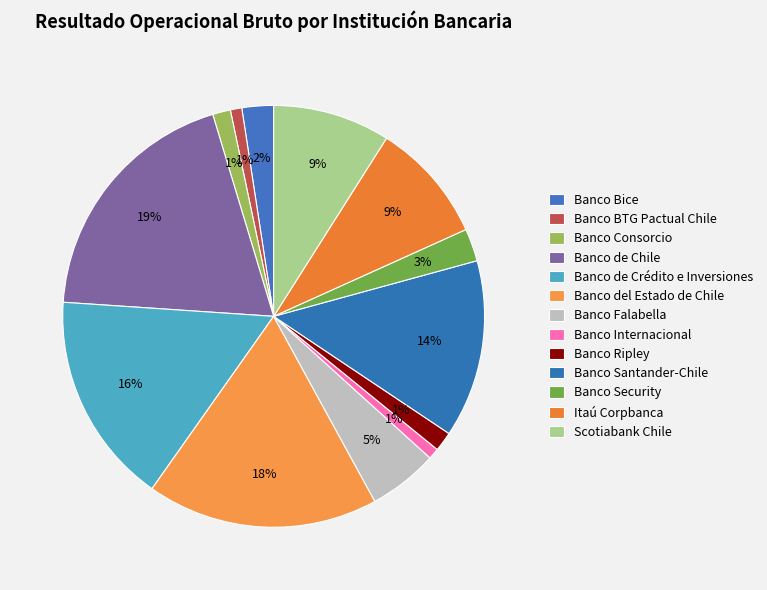

To the nearest percent, what percentage of the pie is Banco Consorcio?

1%